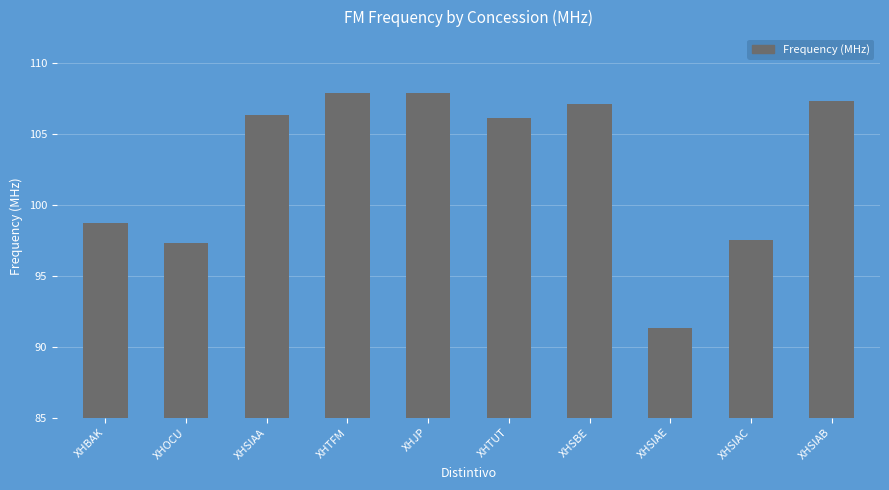

What is the ratio of the value at XHSIAE to the value at XHOCU?

0.9